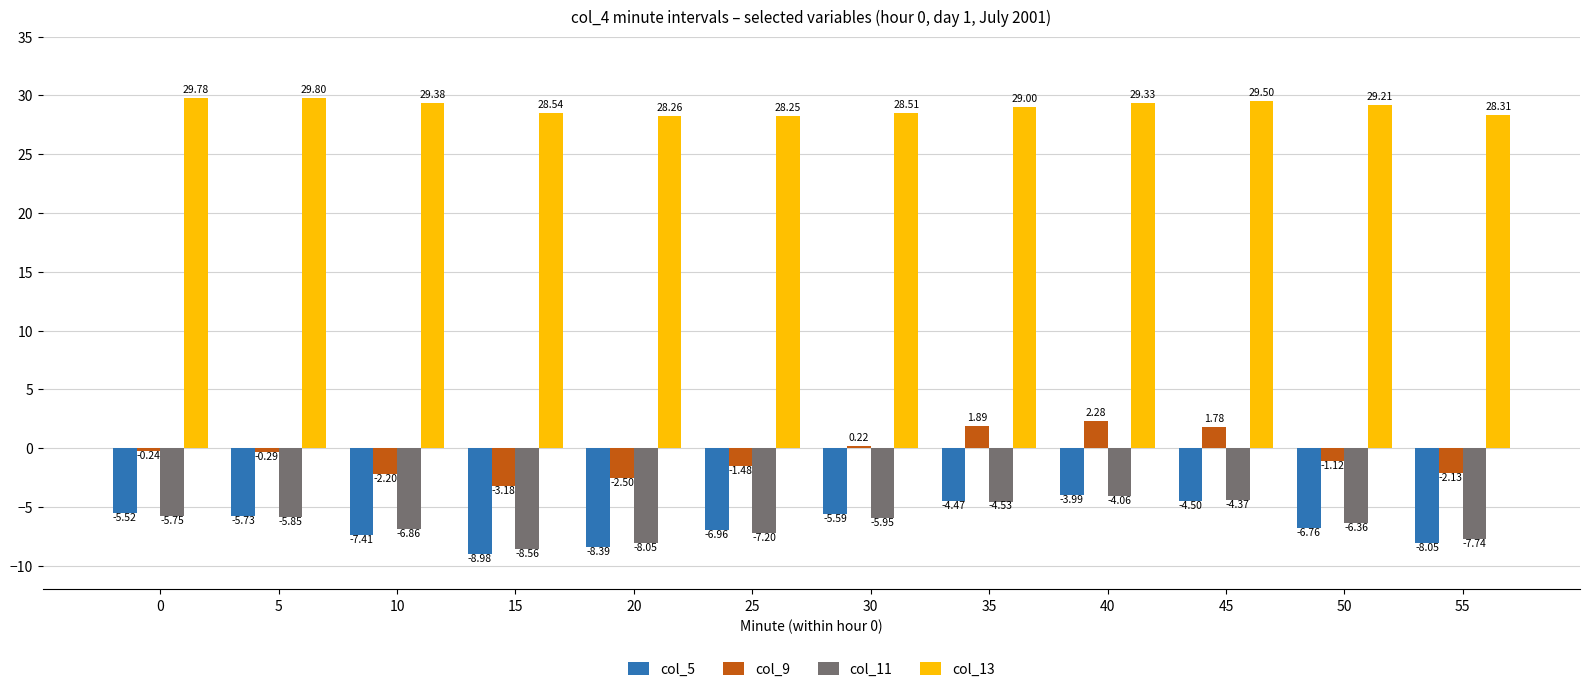

At which category is the sum across all series the highest?

40